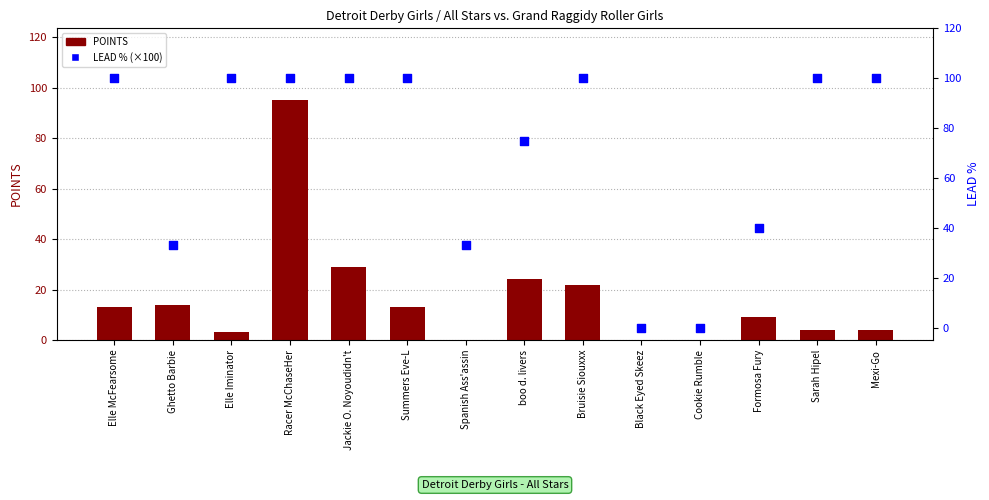

At which category is the sum across all series the highest?

Racer McChaseHer